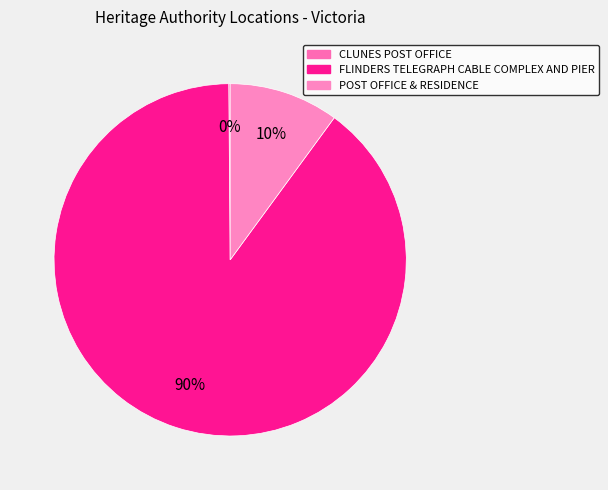

To the nearest percent, what is the difference between the largest and smallest slice percentages?

90%